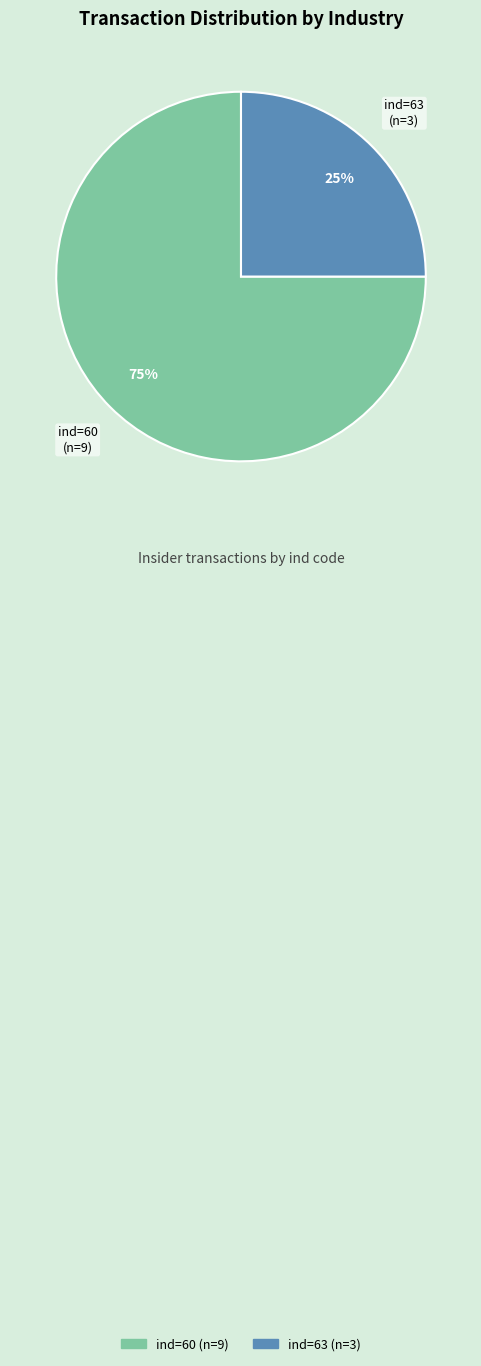

Is there a majority slice in this chart?

Yes